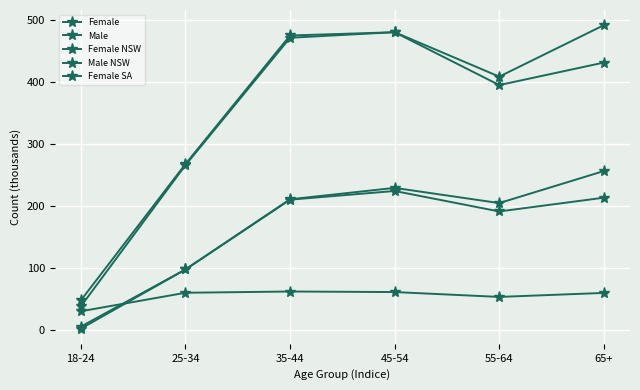

How many distinct data groups are displayed?

5